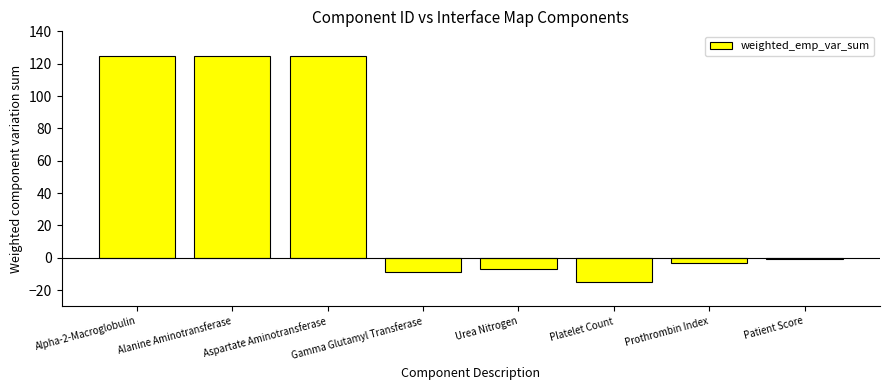

How many data points are above -1?

3